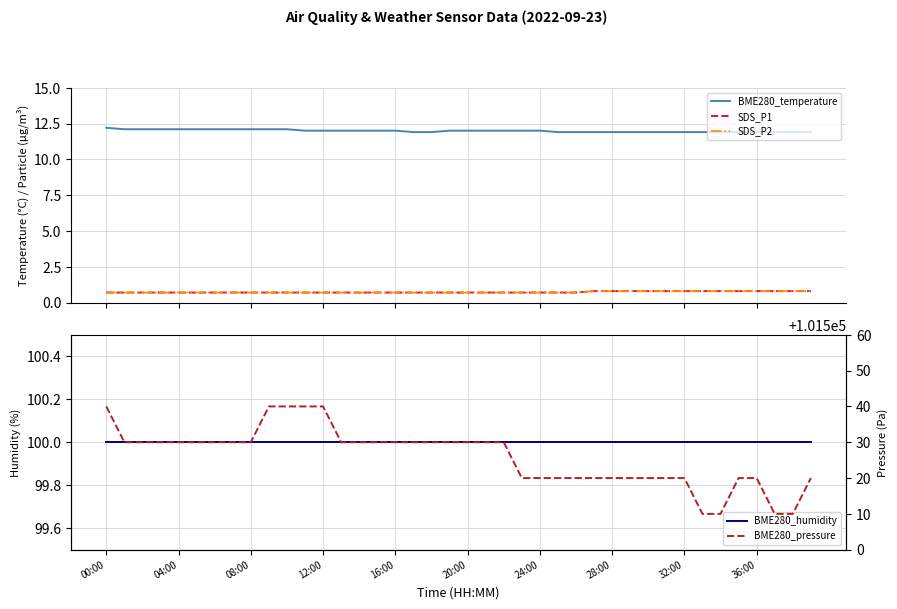

True or false: BME280_humidity and SDS_P1 cross at least once.

False